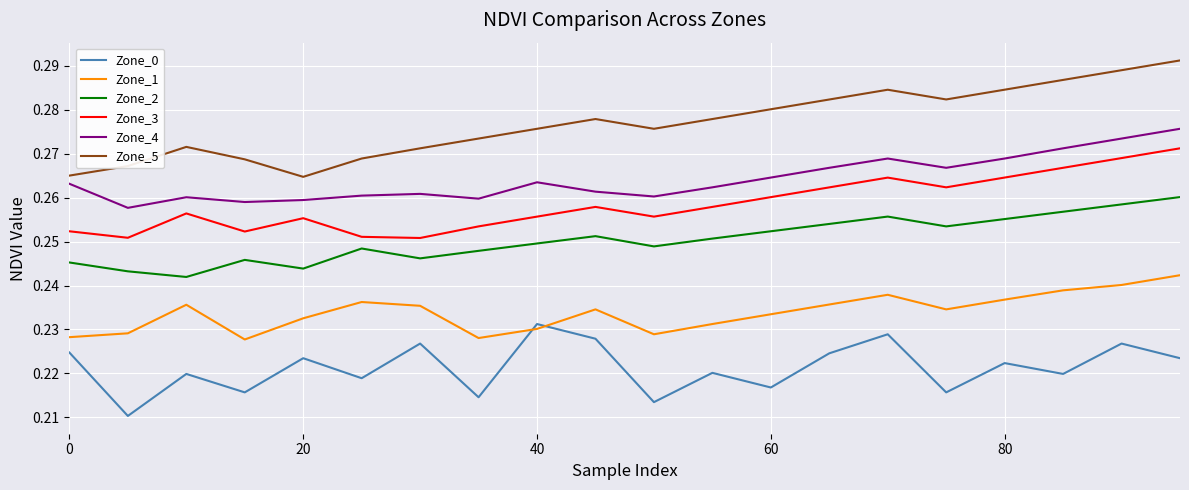

List the series in order of their peak value, lowest first.

Zone_0, Zone_1, Zone_2, Zone_3, Zone_4, Zone_5